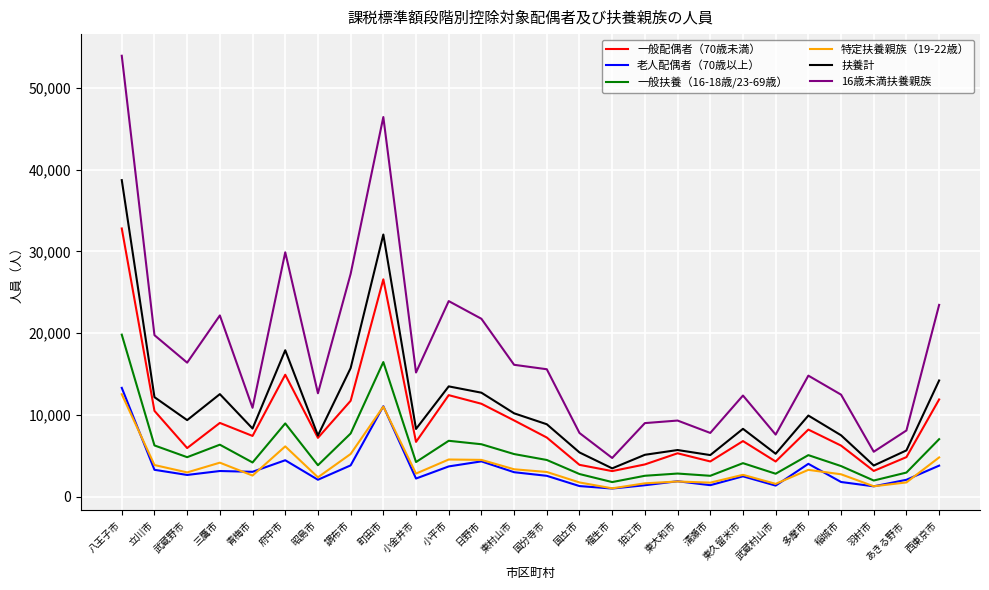

Between 府中市 and 清瀬市, which series saw the biggest shift?

16歳未満扶養親族